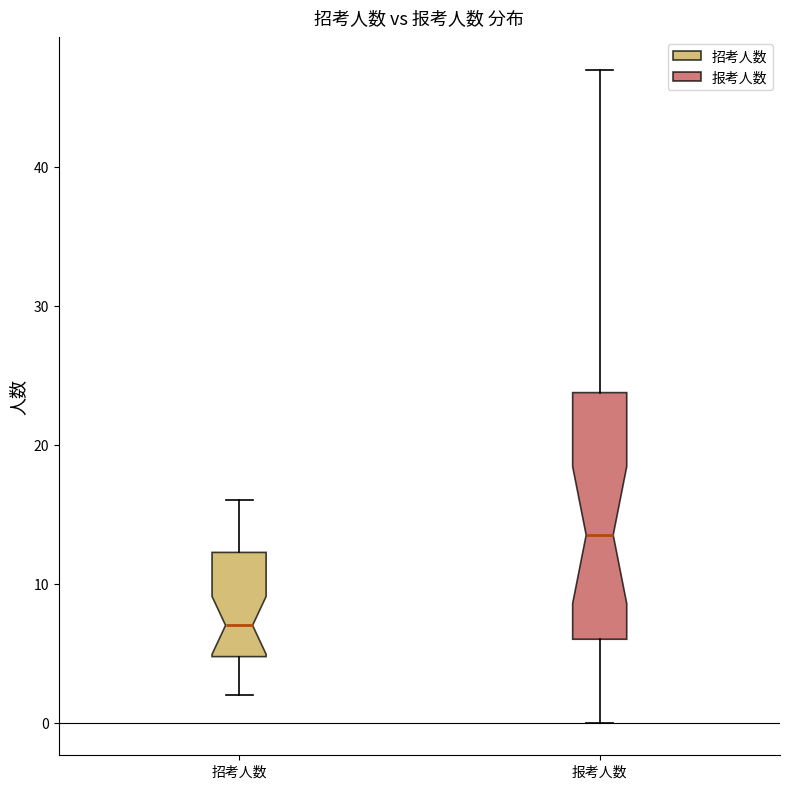

Where does the median line of the box for 招考人数 sit on the y-axis? The values are not printed on the chart, so give them approximately, as read against the axis.

7